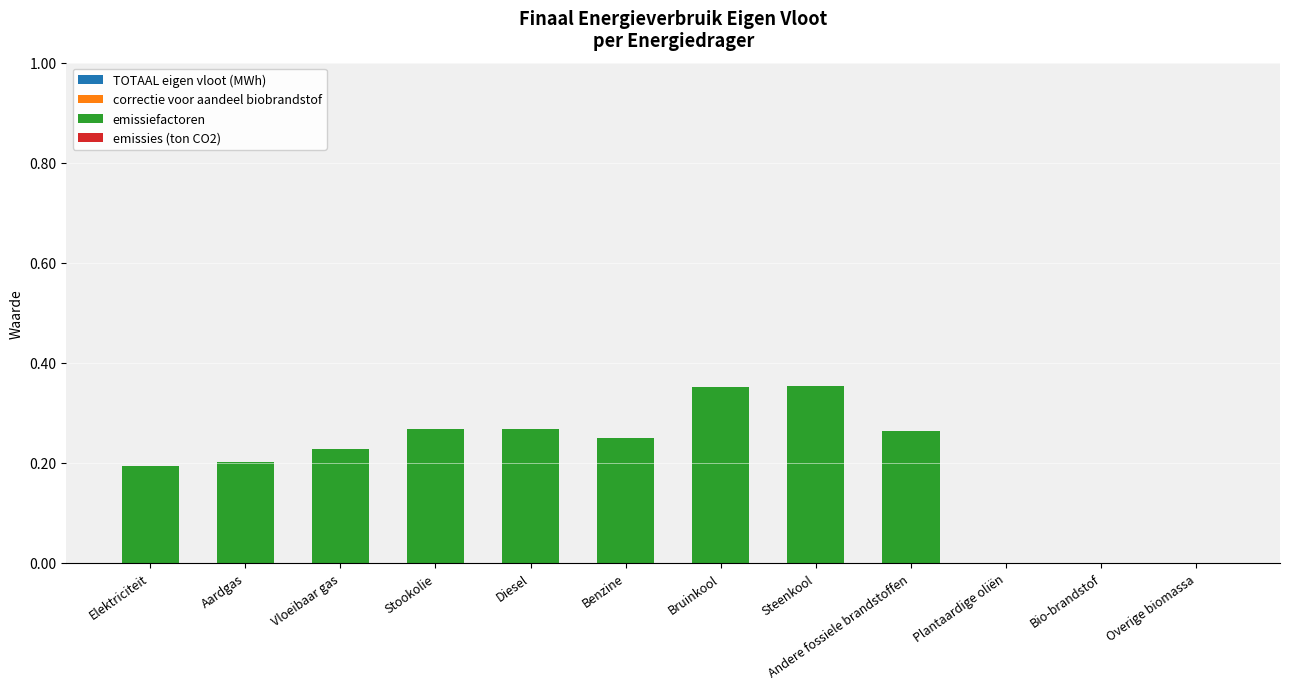

What is the sum of all values?

2.4